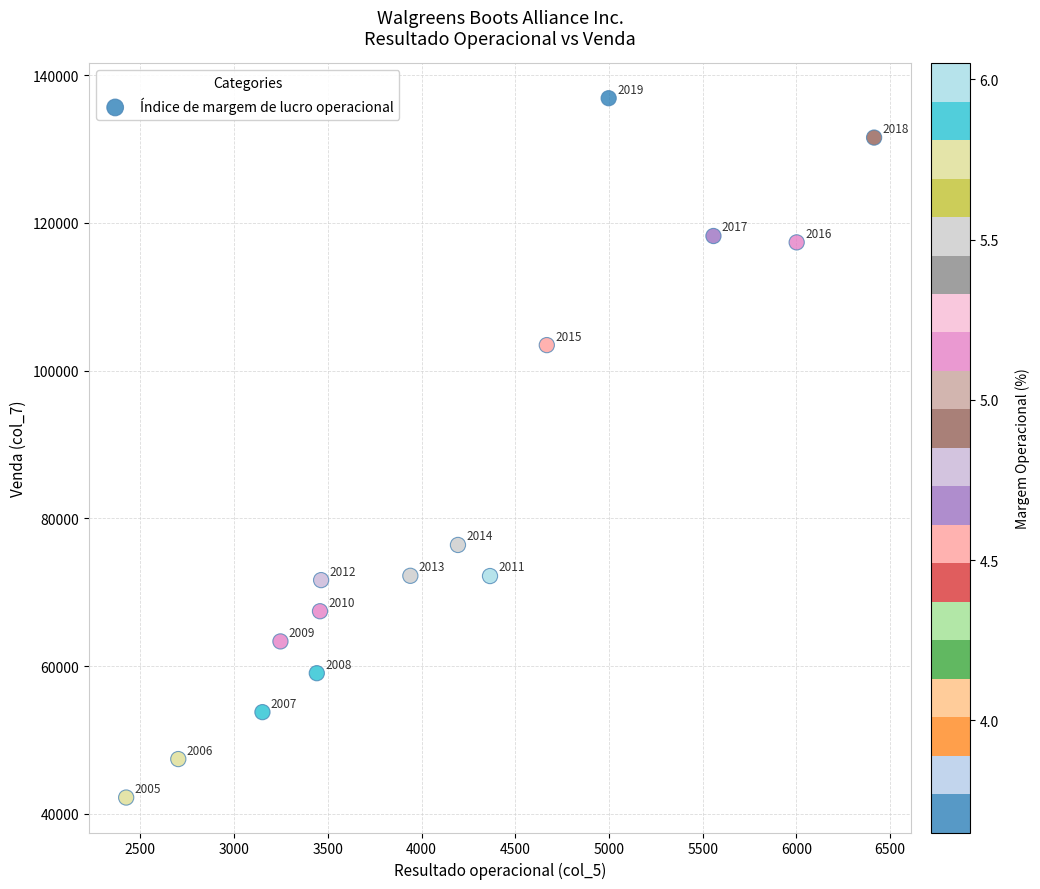

What is the range of X values (max minus min)?

3990